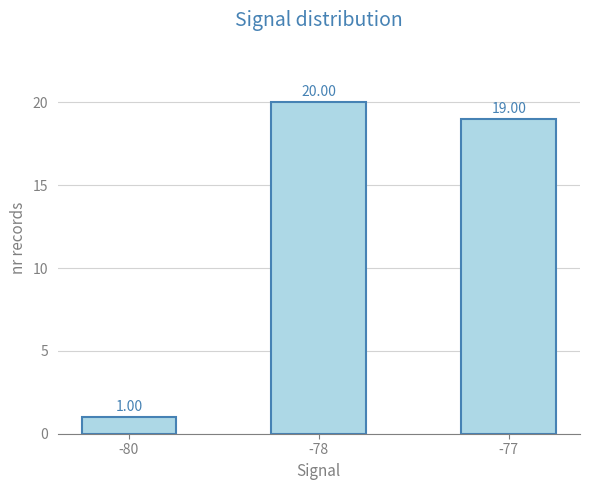

Where is the data nearest to the value 10?

-80